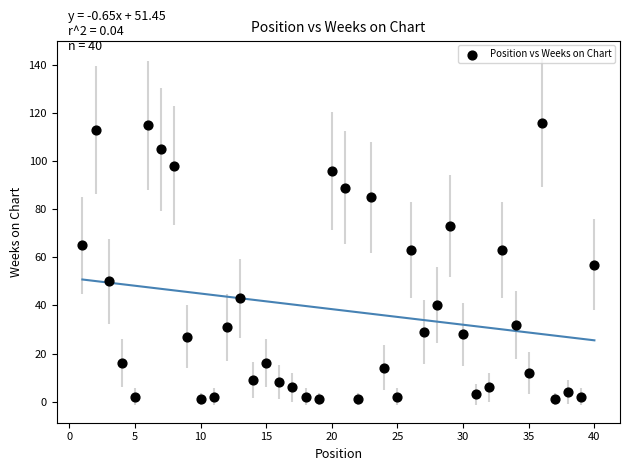

What is the range of X values (max minus min)?

39